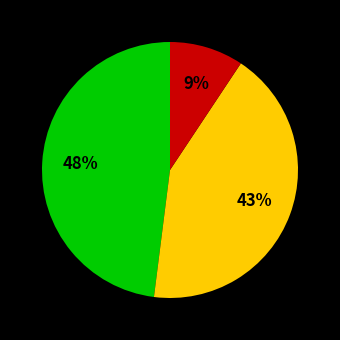

How many slices are in this pie chart?

3